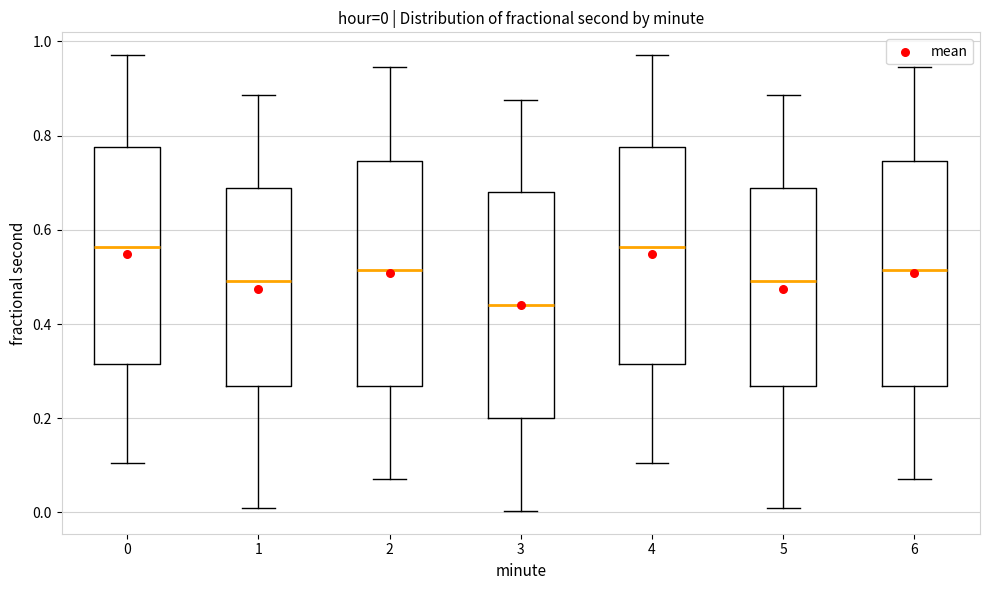

Which box's median line is the lowest?

3